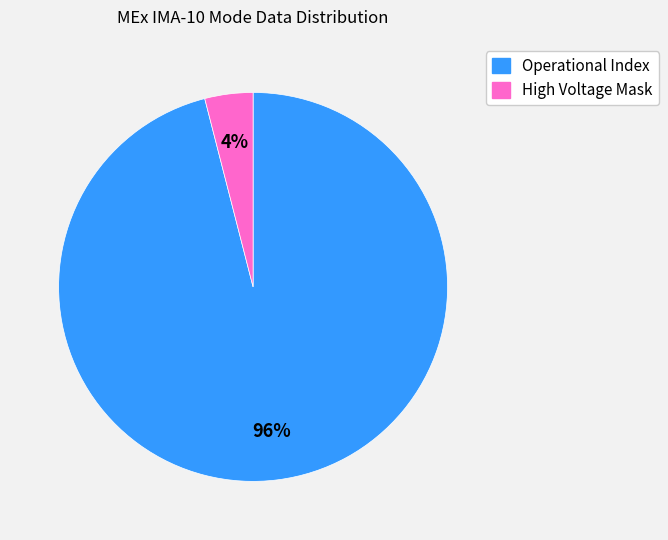

True or false: High Voltage Mask accounts for 11% of the total.

False